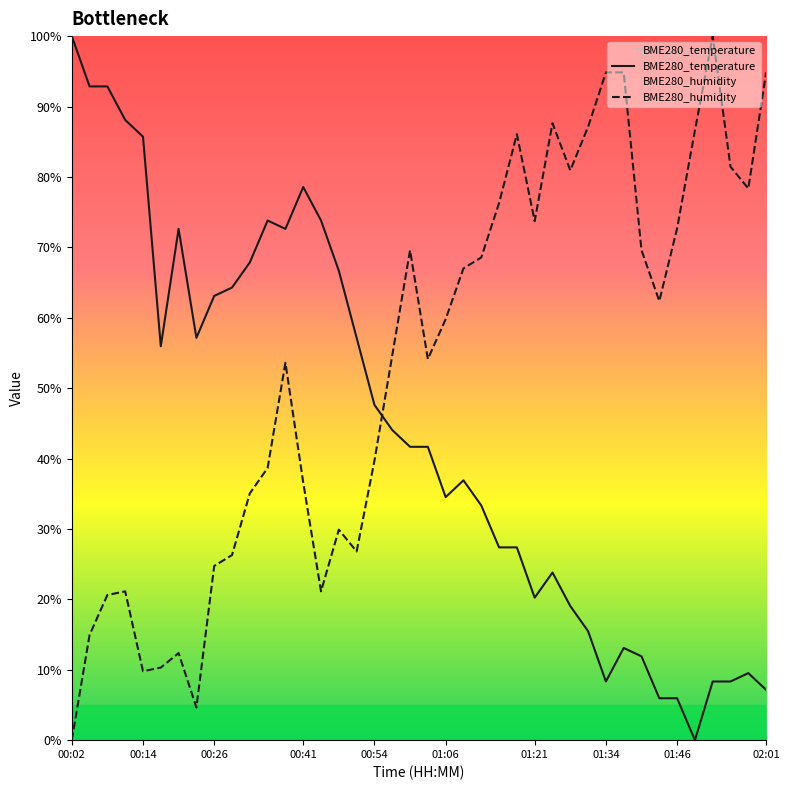

List the series in order of their overall mean, lowest first.

BME280_temperature, BME280_humidity